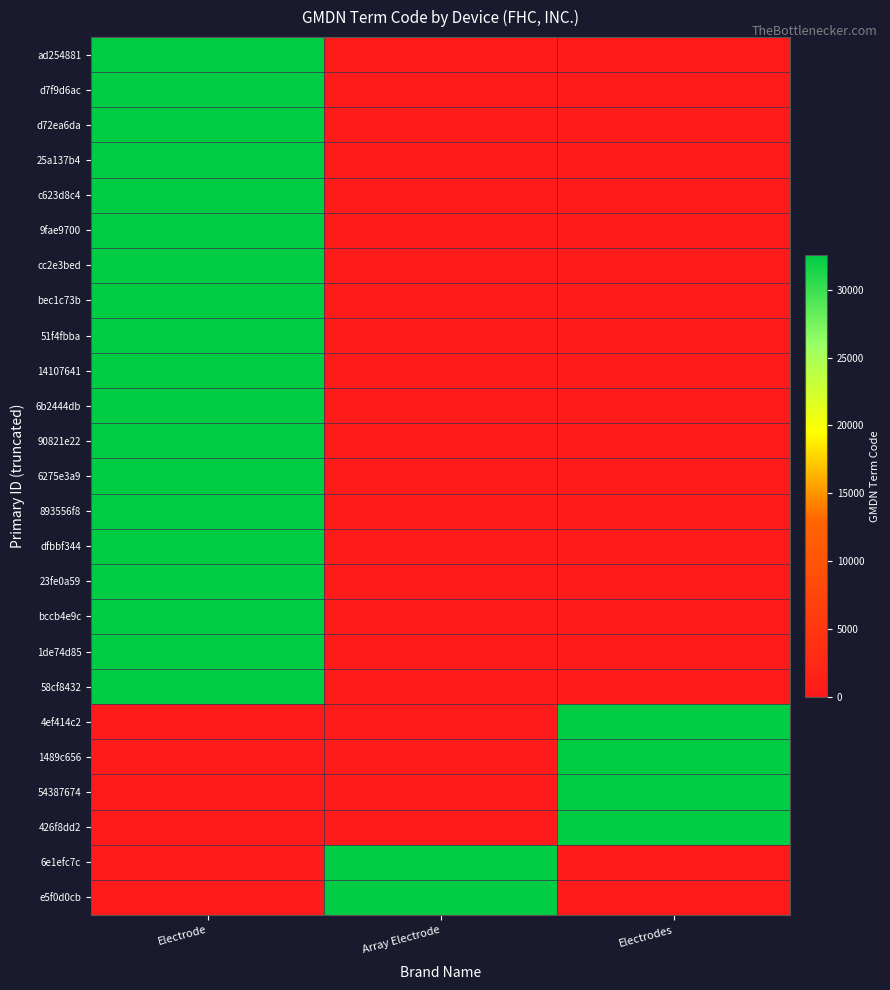

Reading left to right, list all the values displayed in this chart.

ad254881: Electrode=32556	Array Electrode=0	Electrodes=0
d7f9d6ac: Electrode=32556	Array Electrode=0	Electrodes=0
d72ea6da: Electrode=32556	Array Electrode=0	Electrodes=0
25a137b4: Electrode=32556	Array Electrode=0	Electrodes=0
c623d8c4: Electrode=32556	Array Electrode=0	Electrodes=0
9fae9700: Electrode=32556	Array Electrode=0	Electrodes=0
cc2e3bed: Electrode=32556	Array Electrode=0	Electrodes=0
bec1c73b: Electrode=32556	Array Electrode=0	Electrodes=0
51f4fbba: Electrode=32556	Array Electrode=0	Electrodes=0
14107641: Electrode=32556	Array Electrode=0	Electrodes=0
6b2444db: Electrode=32556	Array Electrode=0	Electrodes=0
90821e22: Electrode=32556	Array Electrode=0	Electrodes=0
6275e3a9: Electrode=32556	Array Electrode=0	Electrodes=0
893556f8: Electrode=32556	Array Electrode=0	Electrodes=0
dfbbf344: Electrode=32556	Array Electrode=0	Electrodes=0
23fe0a59: Electrode=32556	Array Electrode=0	Electrodes=0
bccb4e9c: Electrode=32556	Array Electrode=0	Electrodes=0
1de74d85: Electrode=32556	Array Electrode=0	Electrodes=0
58cf8432: Electrode=32556	Array Electrode=0	Electrodes=0
4ef414c2: Electrode=0	Array Electrode=0	Electrodes=32556
1489c656: Electrode=0	Array Electrode=0	Electrodes=32556
54387674: Electrode=0	Array Electrode=0	Electrodes=32556
426f8dd2: Electrode=0	Array Electrode=0	Electrodes=32556
6e1efc7c: Electrode=0	Array Electrode=32556	Electrodes=0
e5f0d0cb: Electrode=0	Array Electrode=32556	Electrodes=0